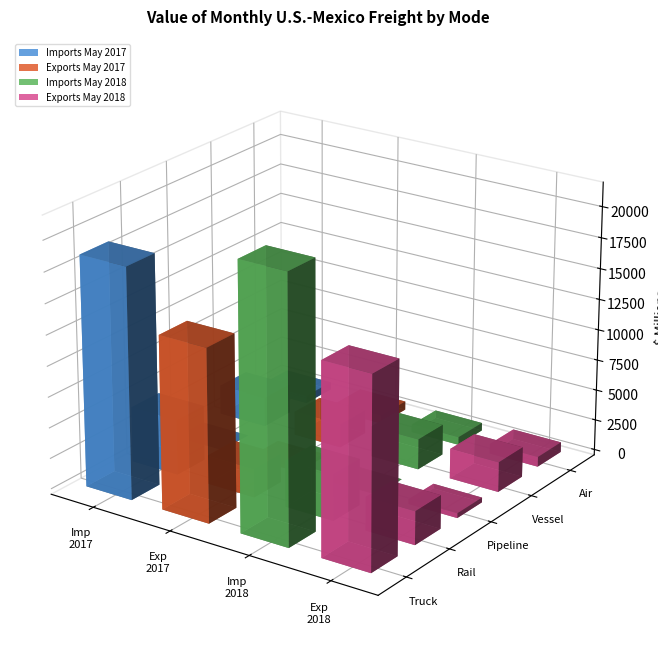

The value of Imports May 2018 at Vessel is 1628.2. True or false?

False